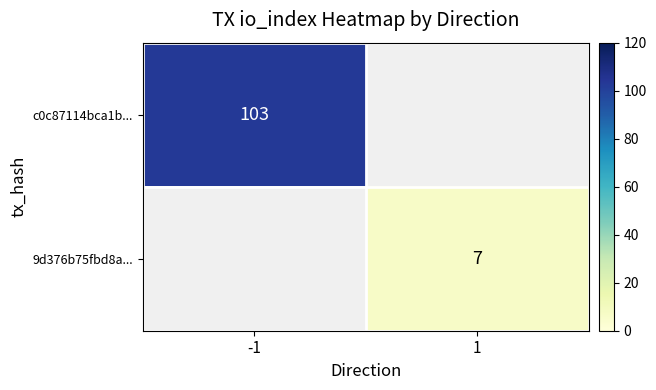

True or false: c0c87114bca1b... has a value of 103 at -1.

True